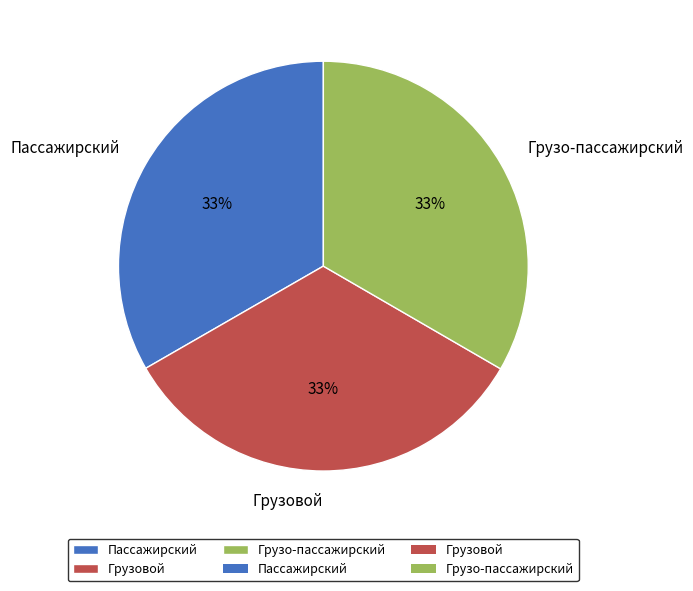

To the nearest percent, what is the average slice percentage?

33%